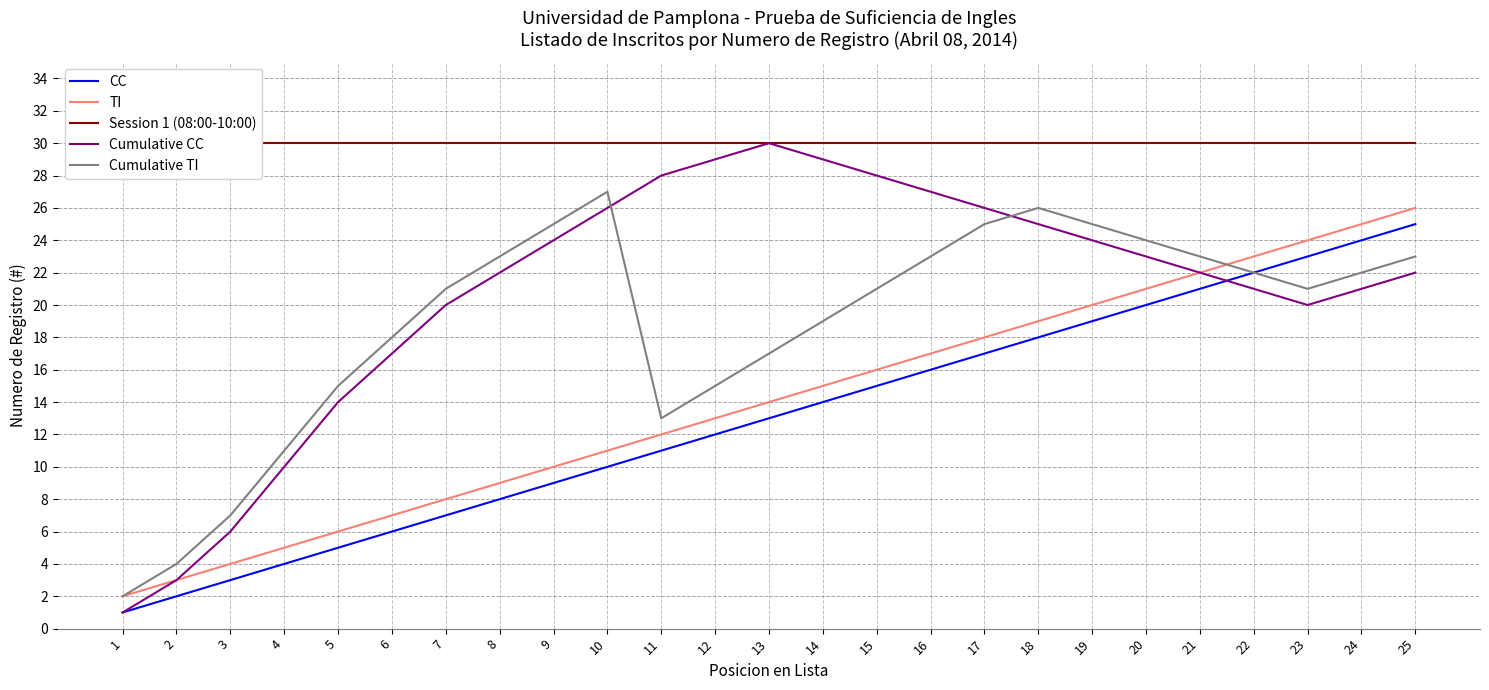

What is the approximate value of TI at 1?

2